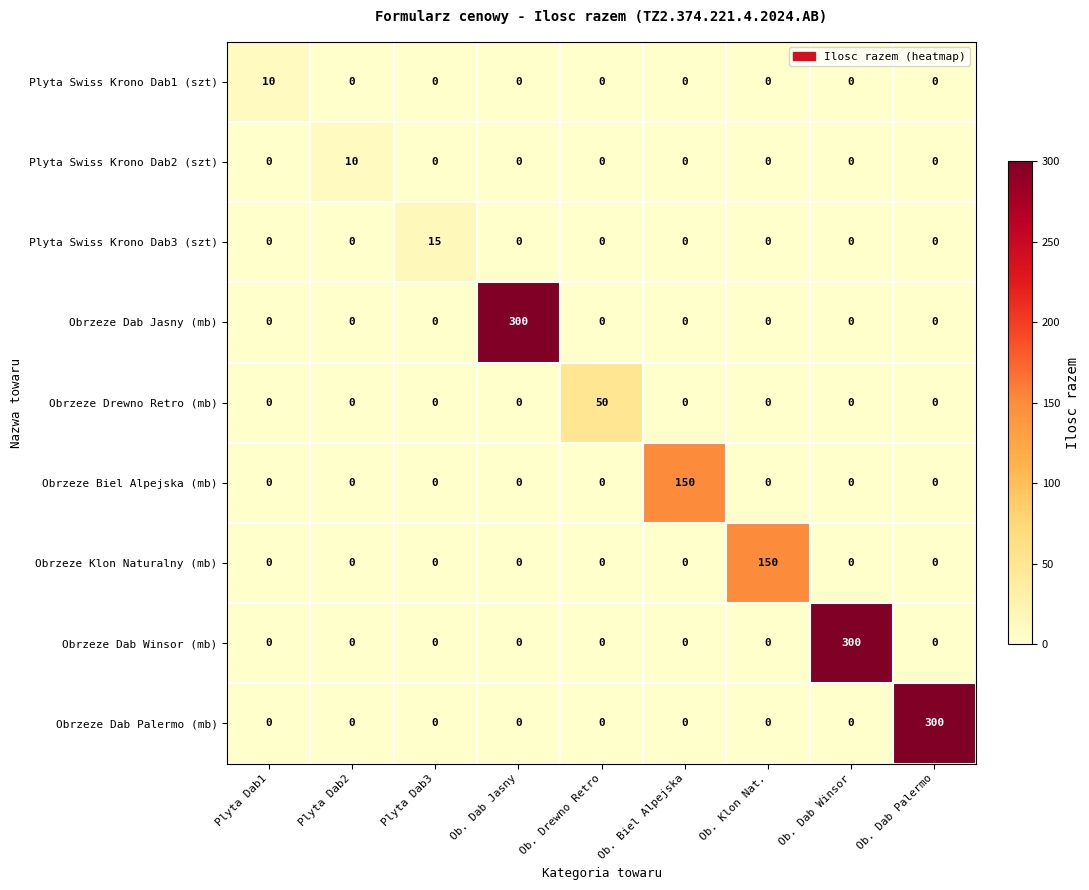

What is the difference between the highest and lowest values at Ob. Dab Jasny?

300